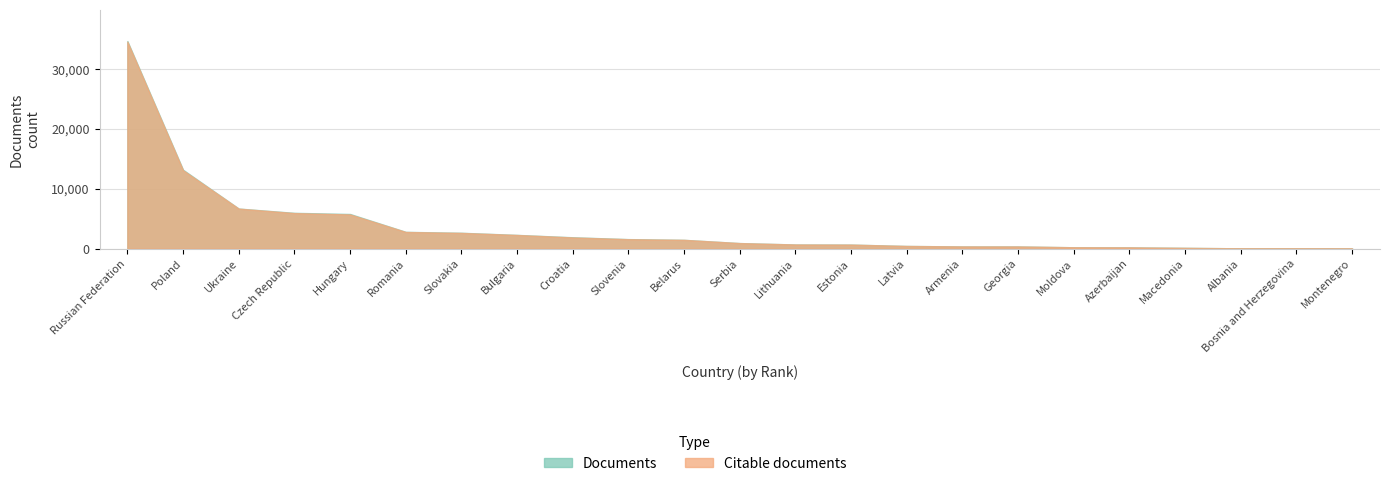

How many distinct data groups are displayed?

2